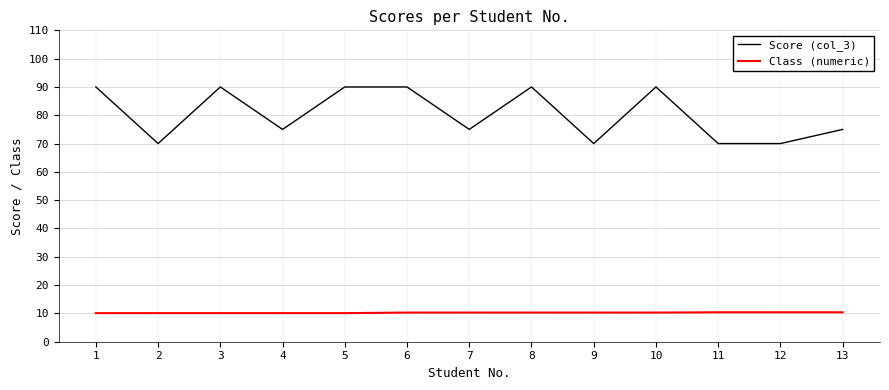

List the series in order of their overall mean, highest first.

Score (col_3), Class (numeric)